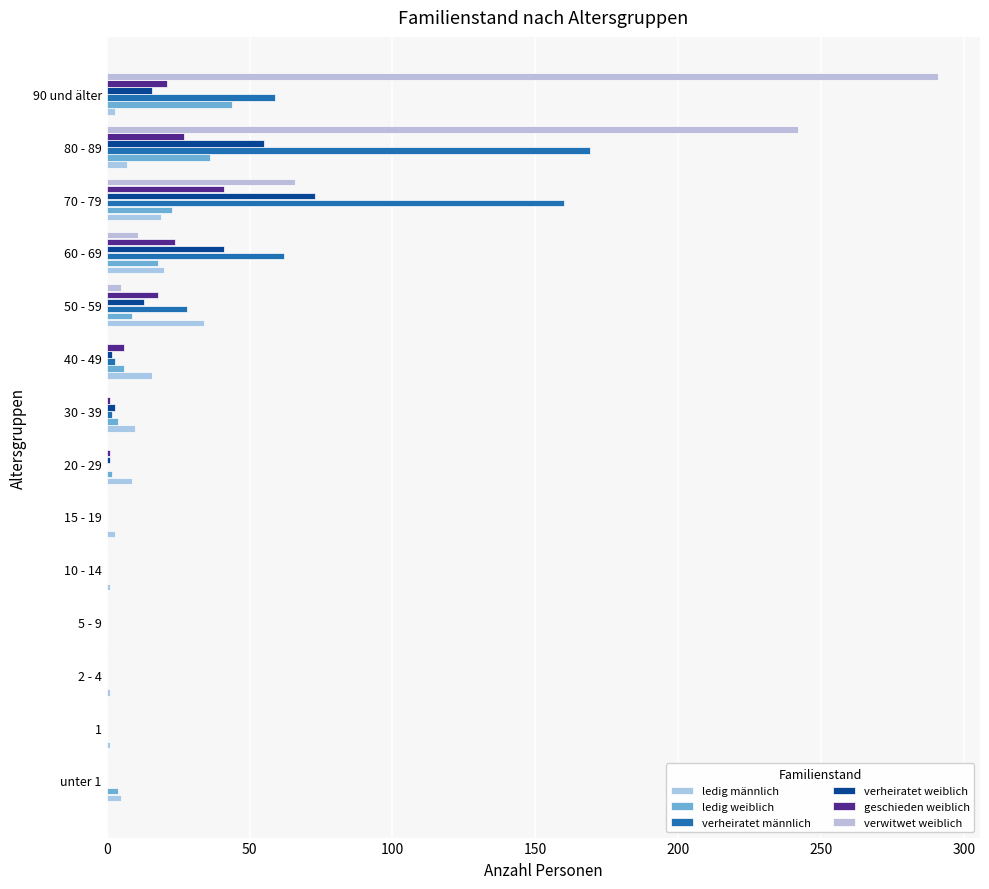

How many categories are shown in the chart?

14